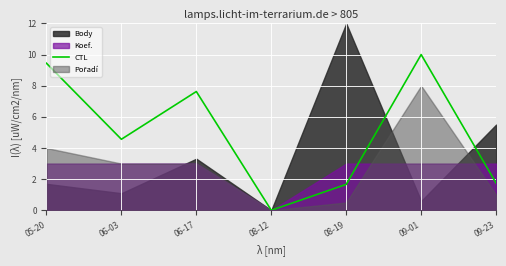

What is the label of the 2nd point from the left?

06-03